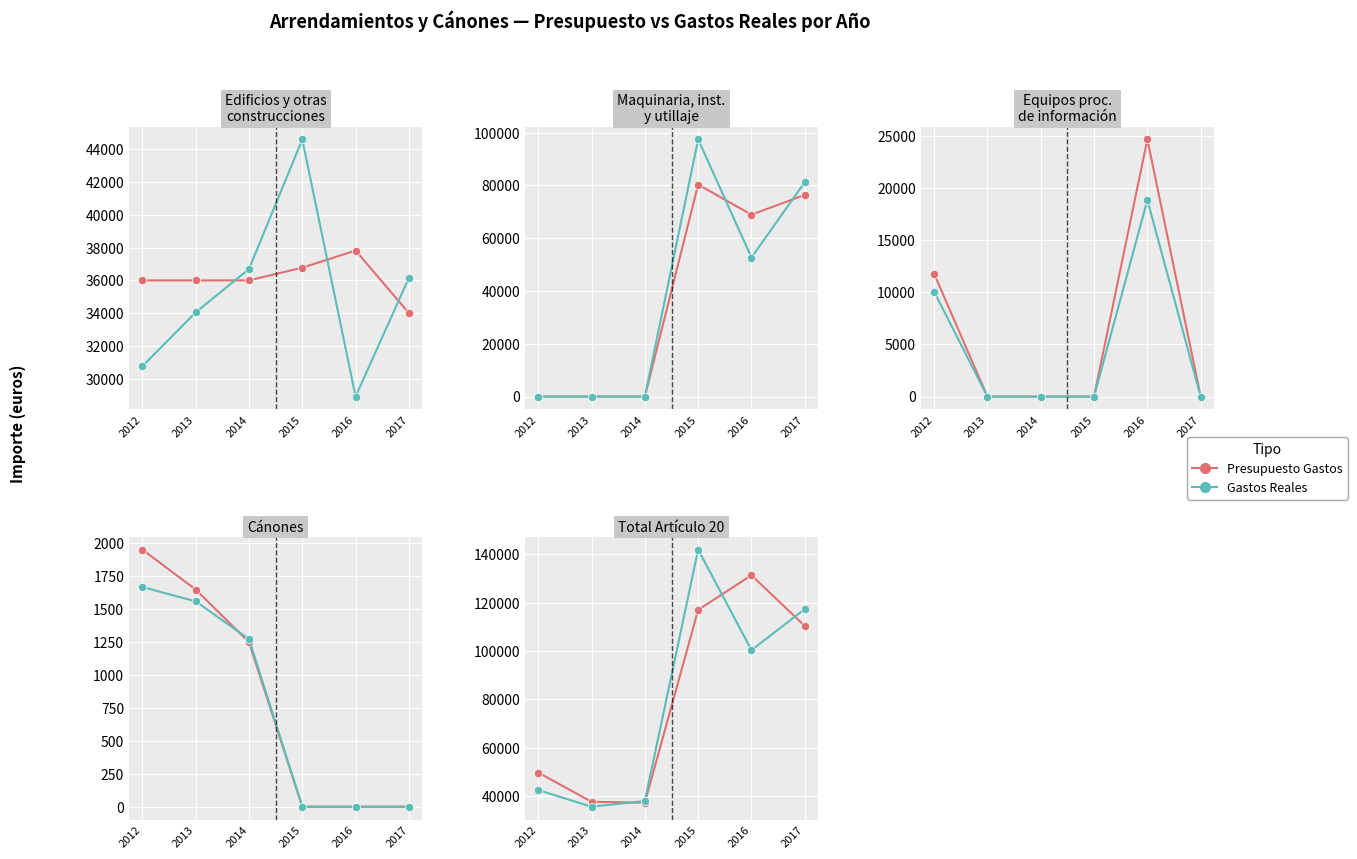

How many times do Presupuesto Gastos and Gastos Reales cross each other?

3